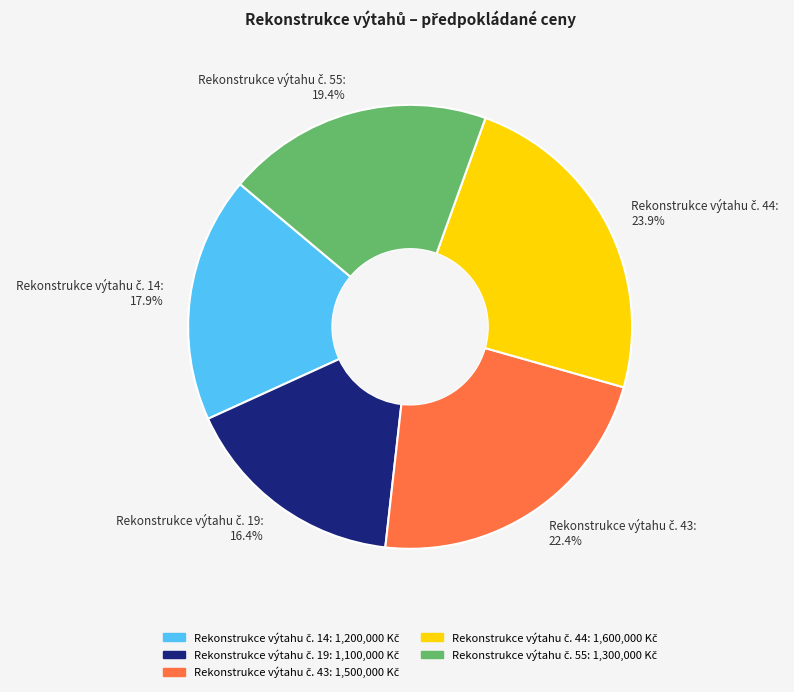

Is there any slice that represents more than half of the pie?

No